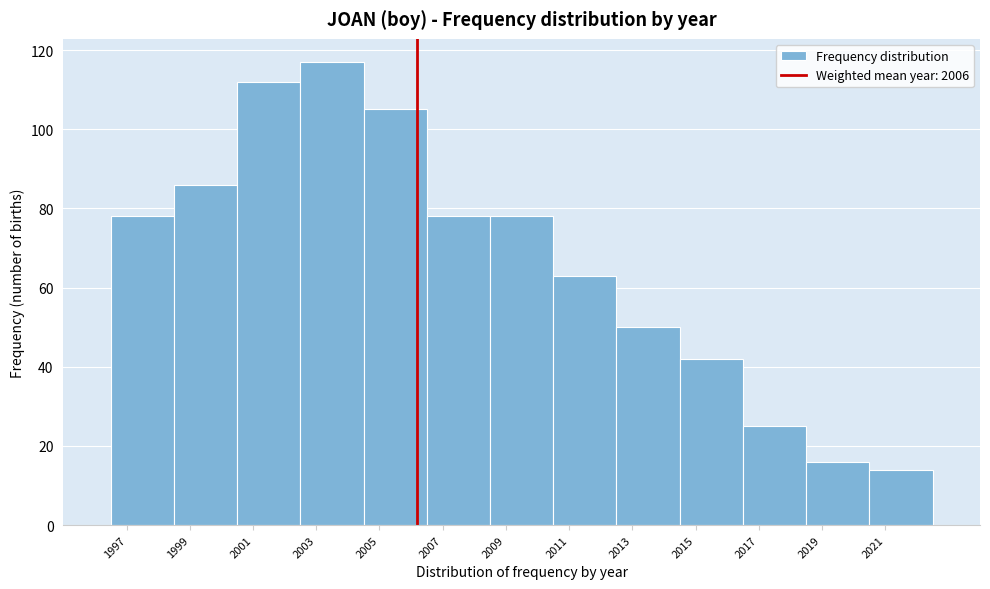

Reading left to right, list every bar in this chart as the range it spans on the x-axis followed by its height. The values are not printed on the chart, so give them approximately, as read against the axis.

1996.5 to 1998.5: 78
1998.5 to 2000.5: 86
2000.5 to 2002.5: 112
2002.5 to 2004.5: 118
2004.5 to 2006.5: 106
2006.5 to 2008.5: 78
2008.5 to 2010.5: 78
2010.5 to 2012.5: 64
2012.5 to 2014.5: 50
2014.5 to 2016.5: 42
2016.5 to 2018.5: 26
2018.5 to 2020.5: 16
2020.5 to 2022.5: 14